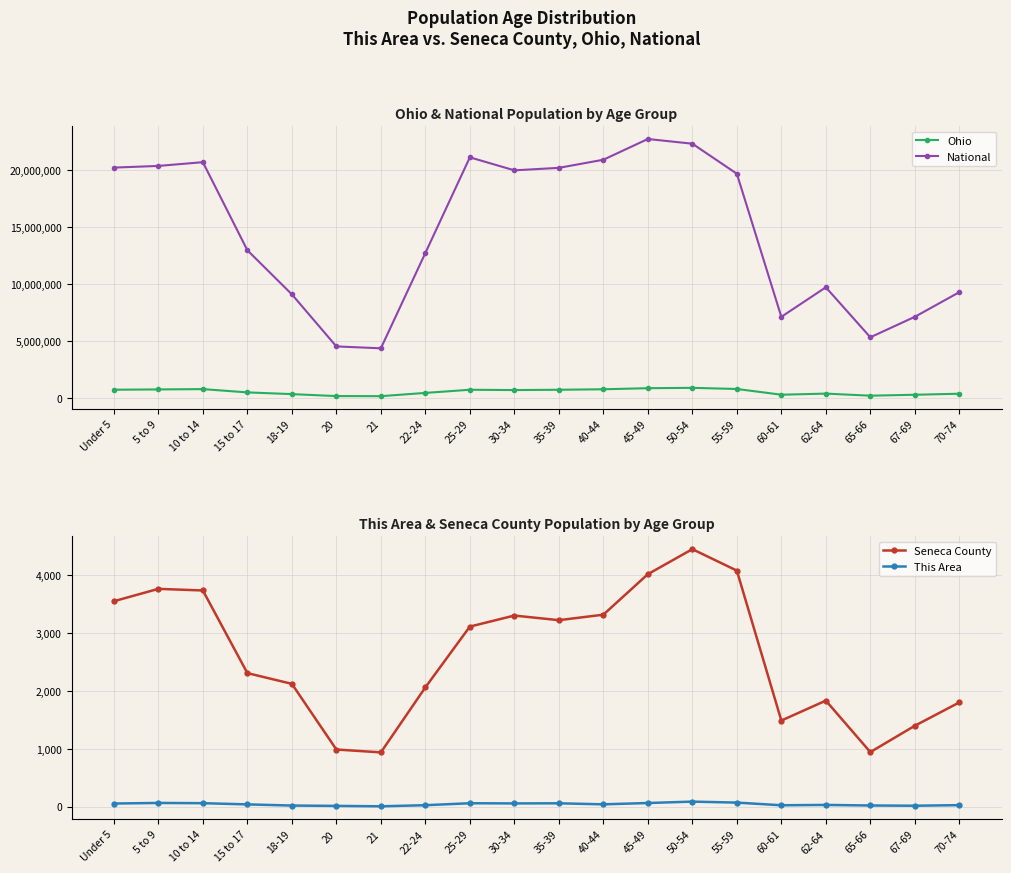

What is the total value across all series at 70-74?

9651362